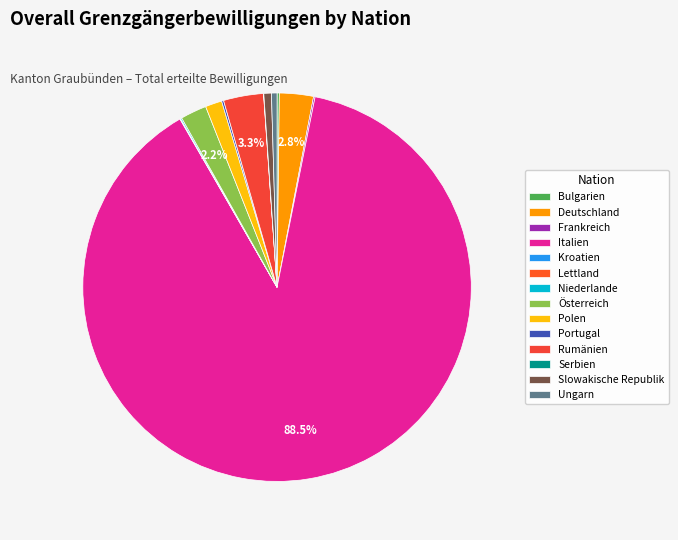

Rank the categories by value from lowest to highest.

Lettland, Serbien, Kroatien, Niederlande, Frankreich, Portugal, Bulgarien, Ungarn, Slowakische Republik, Polen, Österreich, Deutschland, Rumänien, Italien